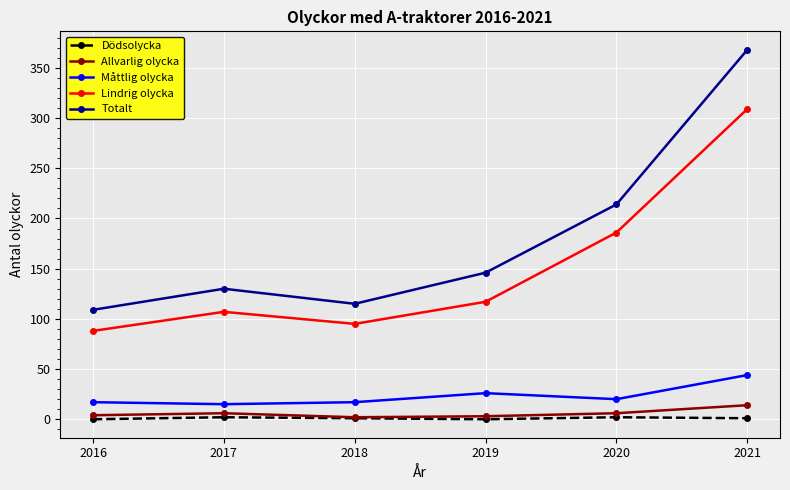

What is the value of the Allvarlig olycka point at the 5th from the left?

6